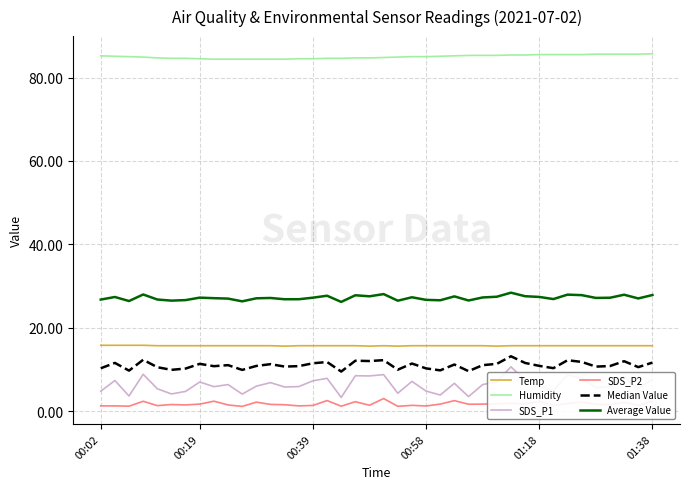

What is the minimum value for Average Value?

26.2